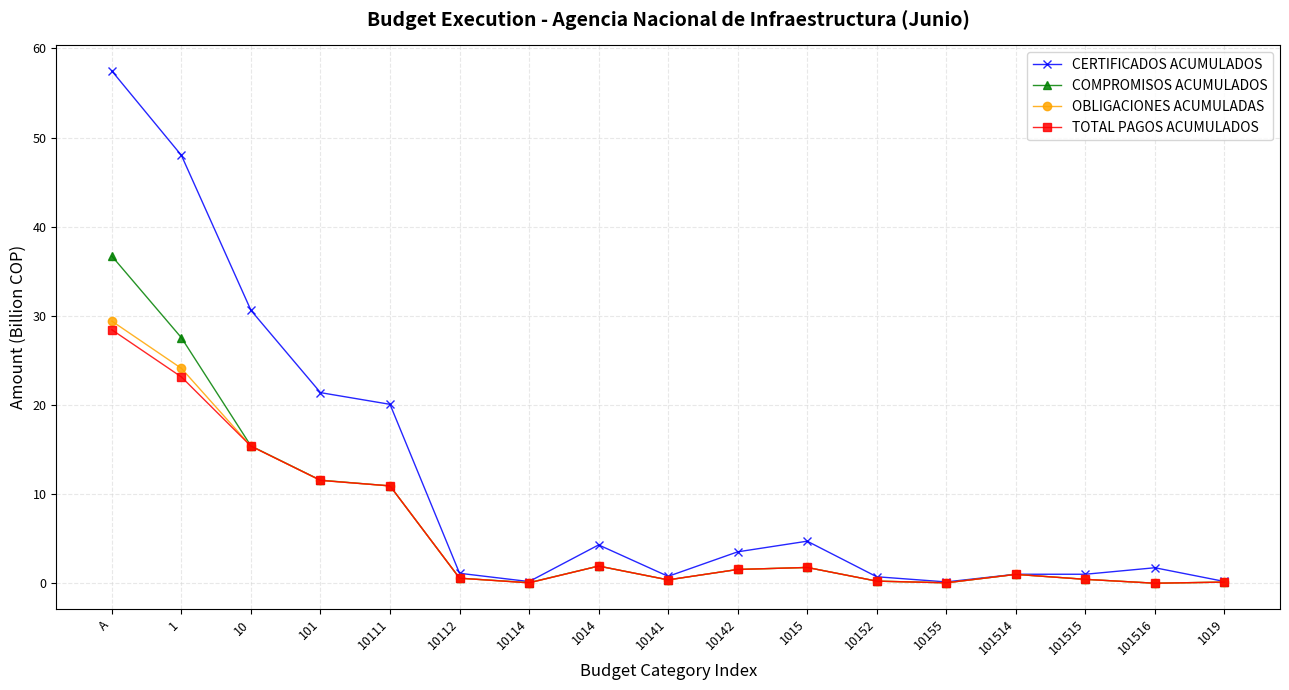

What is the label of the 7th point from the left?

10114